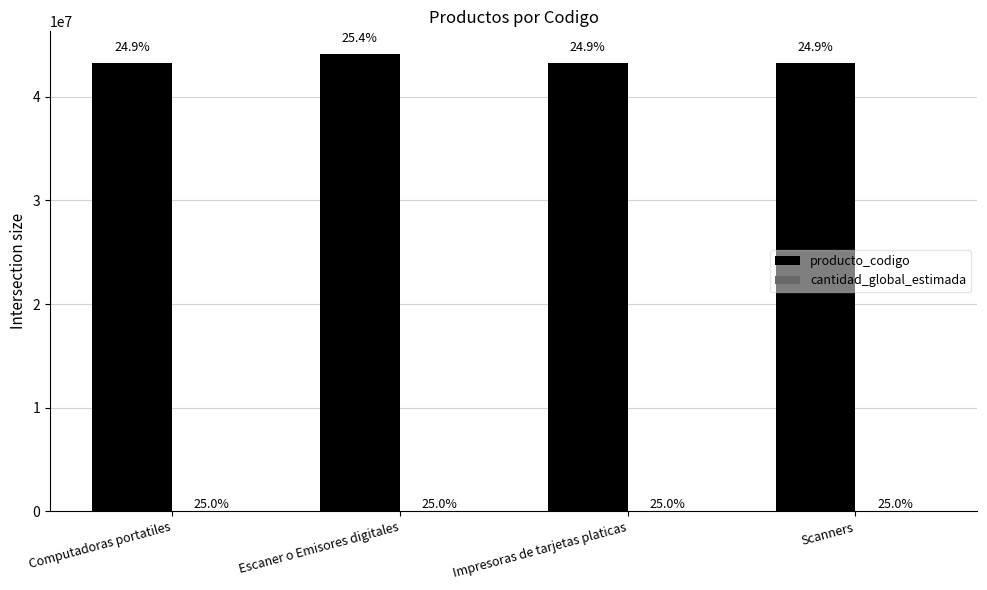

What is the difference between the highest and lowest values at Computadoras portatiles?

43211508